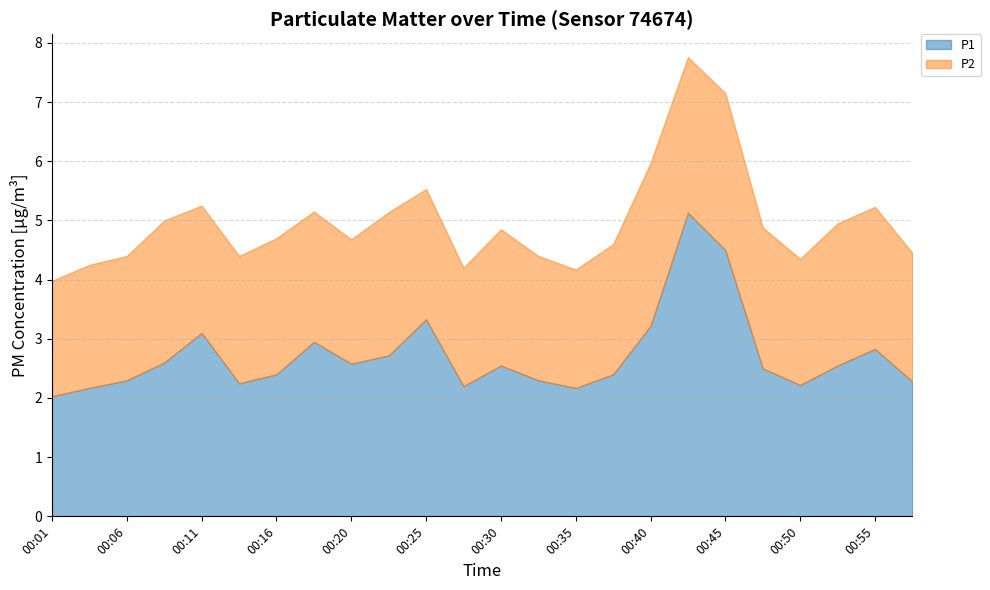

Reading right to left, transcribe all the data shown in this chart.

P1: 2.3	2.8	2.5	2.2	2.5	4.5	5.1	3.2	2.4	2.2	2.3	2.5	2.2	3.3	2.7	2.6	3.0	2.4	2.2	3.1	2.6	2.3	2.2	2.0
P2: 2.2	2.4	2.4	2.1	2.4	2.6	2.6	2.8	2.2	2.0	2.1	2.3	2.0	2.2	2.4	2.1	2.2	2.3	2.1	2.1	2.4	2.1	2.1	1.9